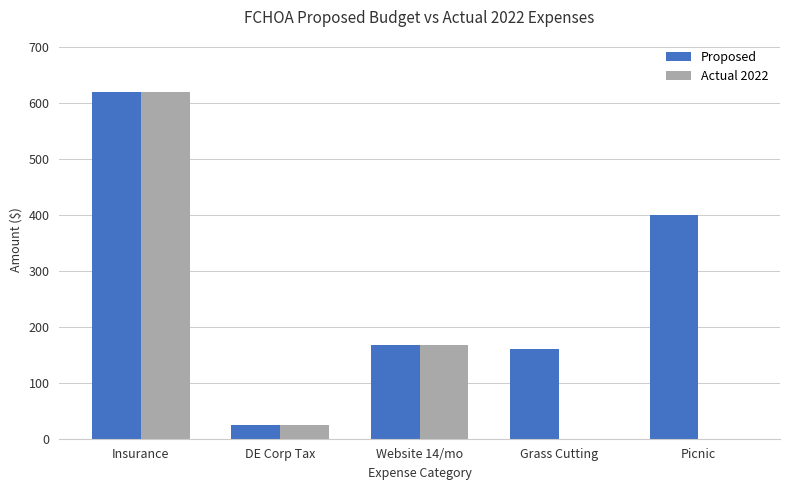

What is the sum of all Proposed values?

1373.0